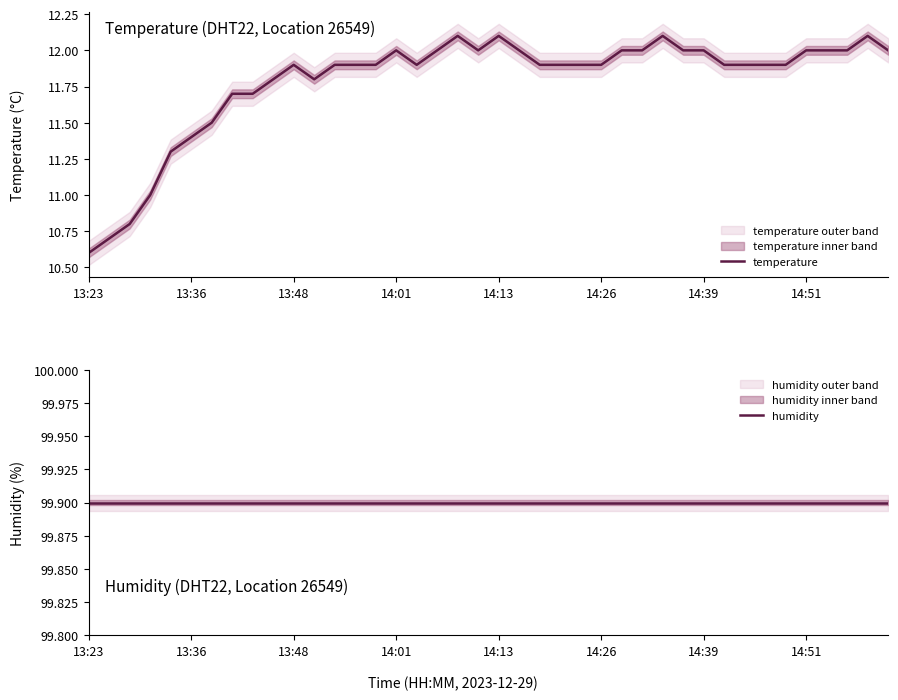

What is the highest value of the temperature series?

12.1